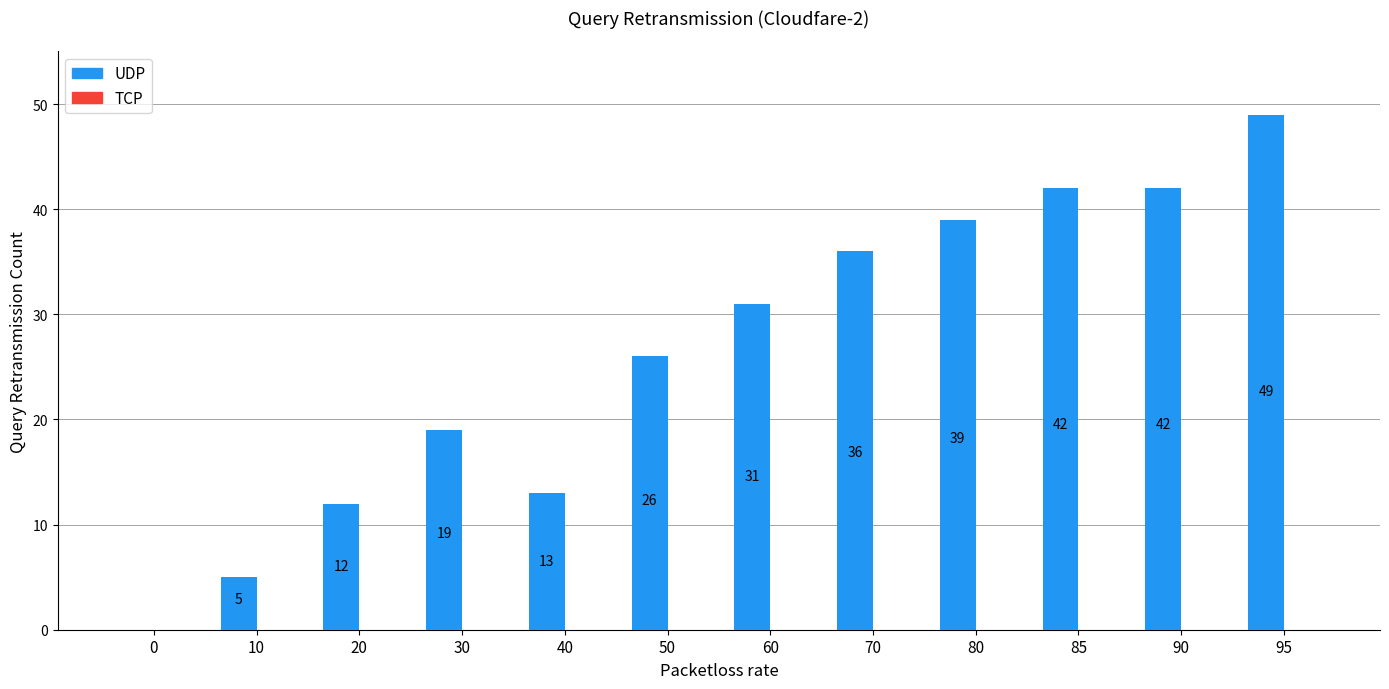

Read the value at 10.

5